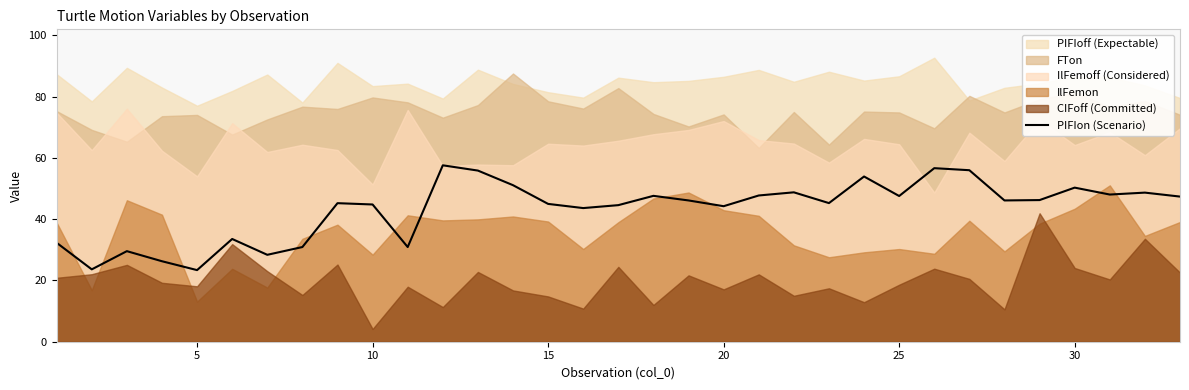

What is the highest value of the PIFIon (Scenario) series?

57.6